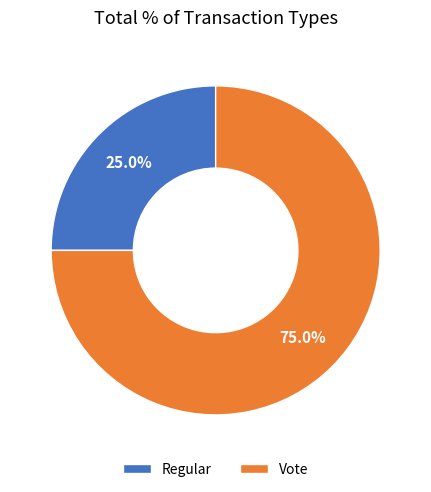

How many slices are in this pie chart?

2